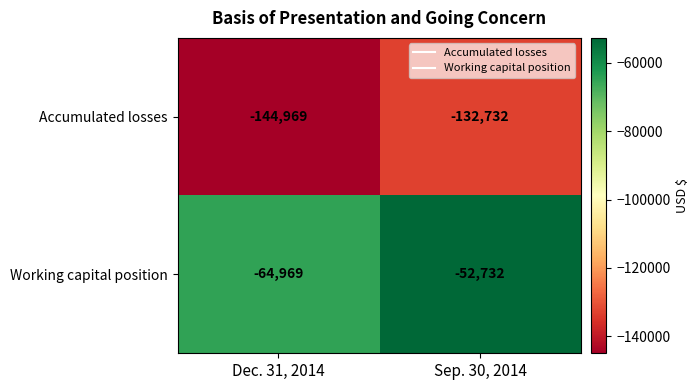

Reading right to left, what are all the values shown in this chart?

Accumulated losses: Sep. 30, 2014=-132732	Dec. 31, 2014=-144969
Working capital position: Sep. 30, 2014=-52732	Dec. 31, 2014=-64969